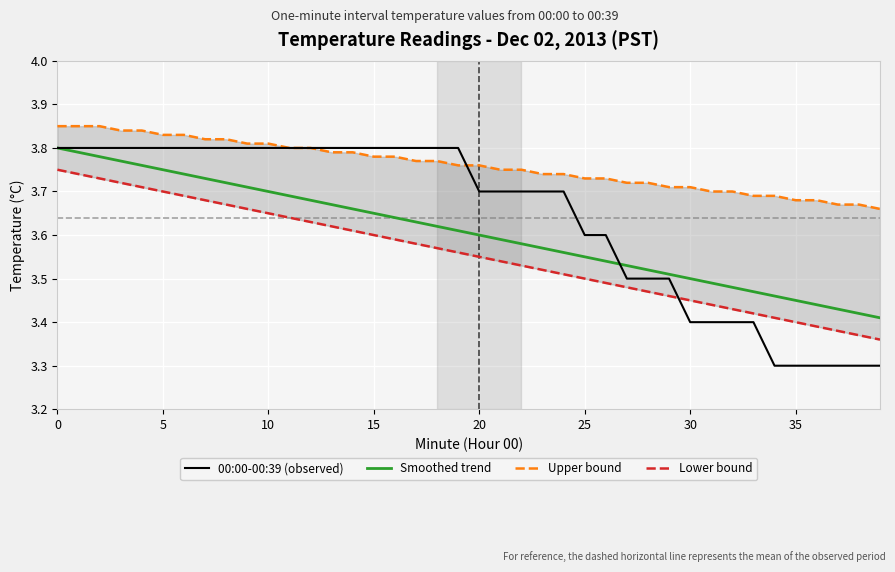

What is the greatest value displayed?

3.9